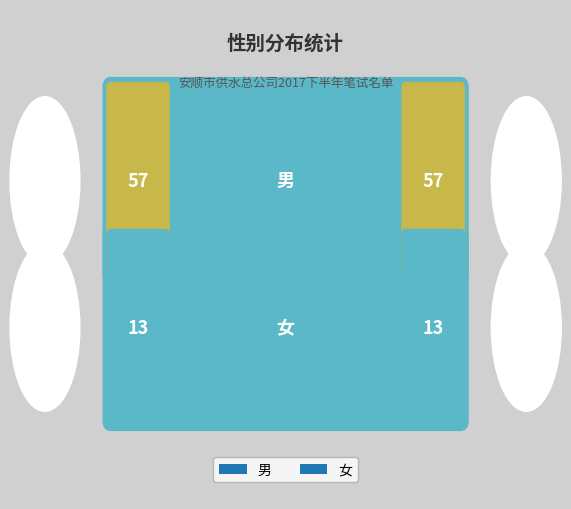

Reading left to right, transcribe all the data shown in this chart.

0=57	1=13